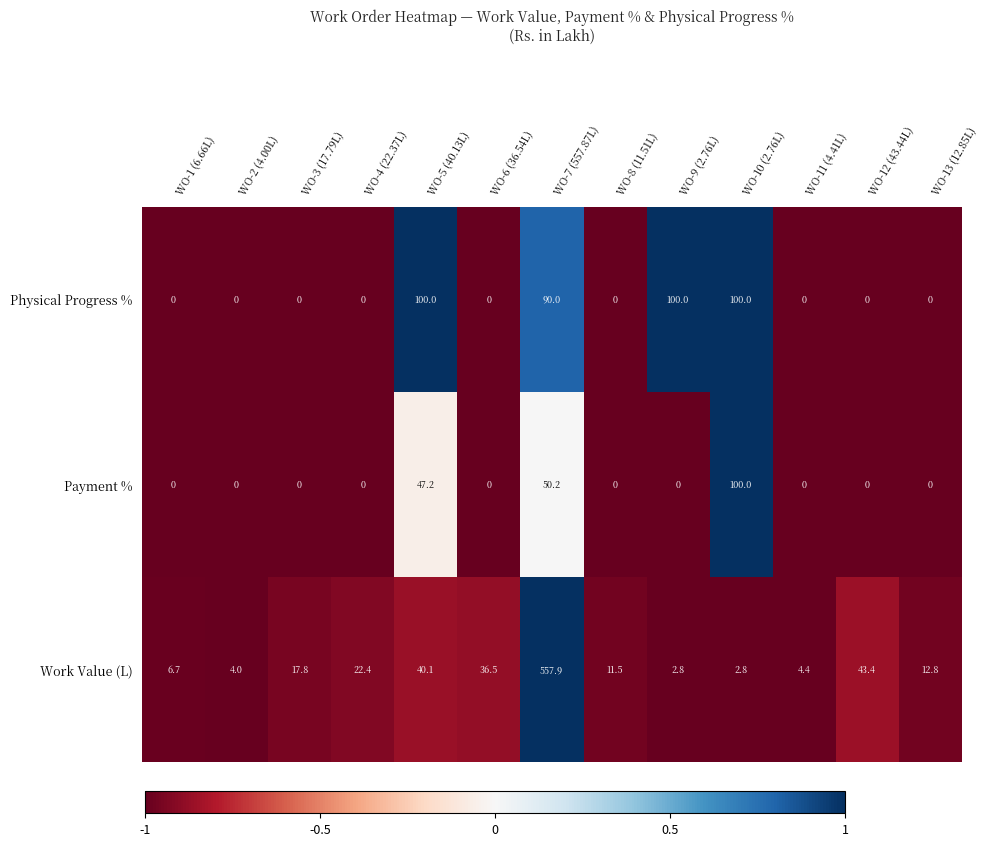

Which label corresponds to the largest value in the chart?

WO-7 (557.87L)